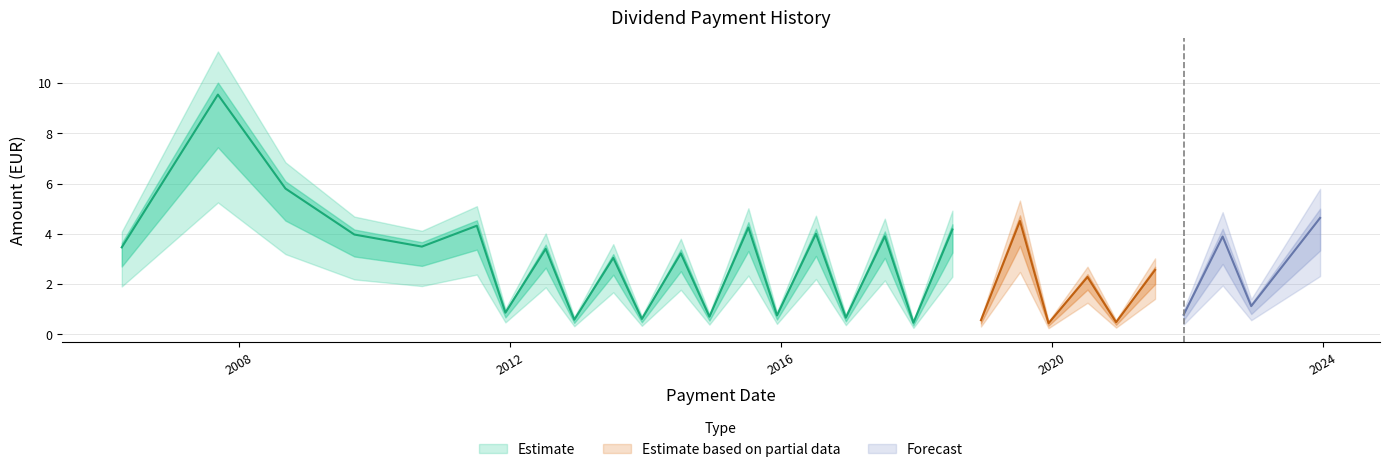

Reading left to right, what are all the values shown in this chart?

3.5	9.5	5.8	4.0	3.5	4.3	0.9	3.4	0.6	3.0	0.6	3.2	0.7	4.2	0.8	4.0	0.7	3.9	0.5	4.2	0.6	4.5	0.4	2.3	0.5	2.6	0.8	3.9	1.1	4.6